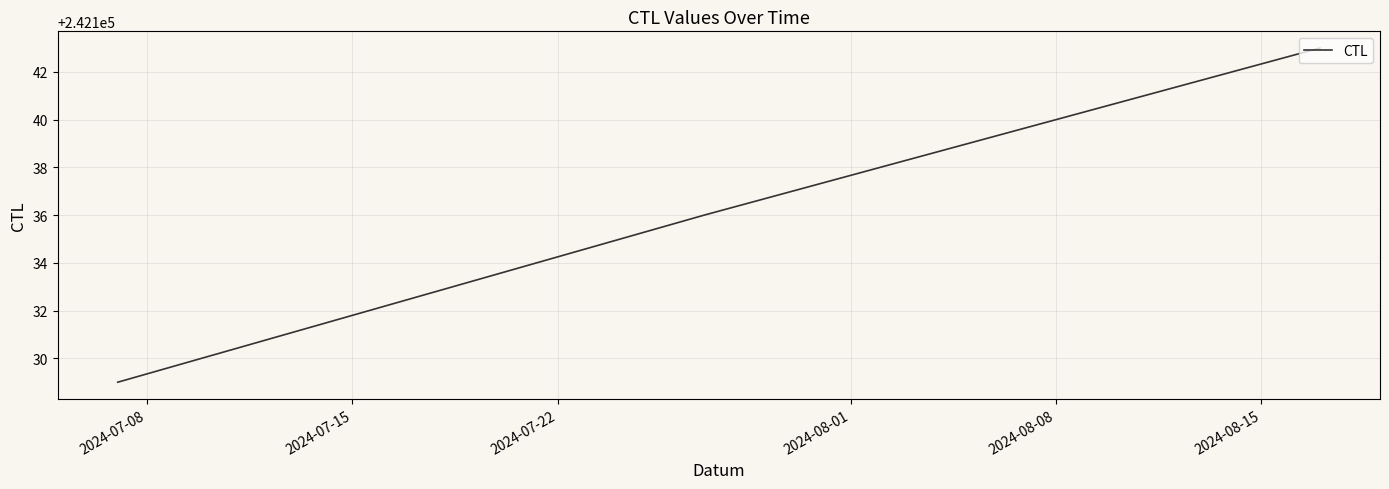

Reading left to right, transcribe all the data shown in this chart.

242129	242136	242143